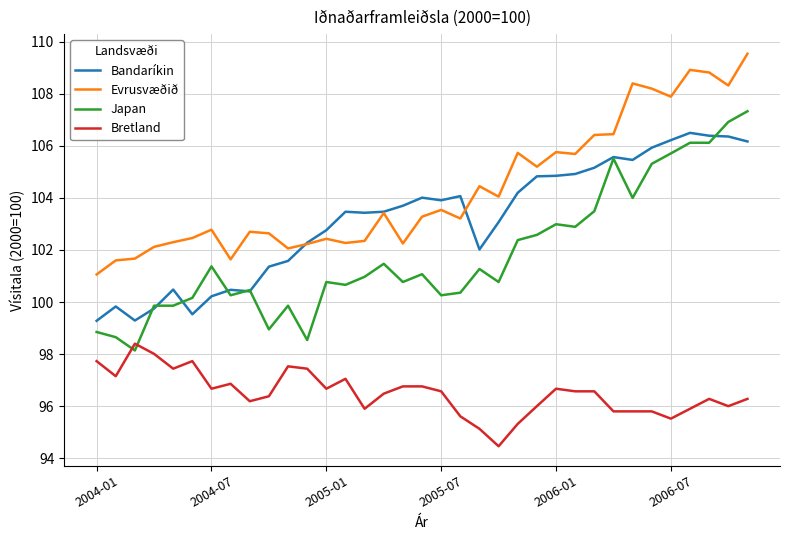

Count the number of categories in the chart.

35